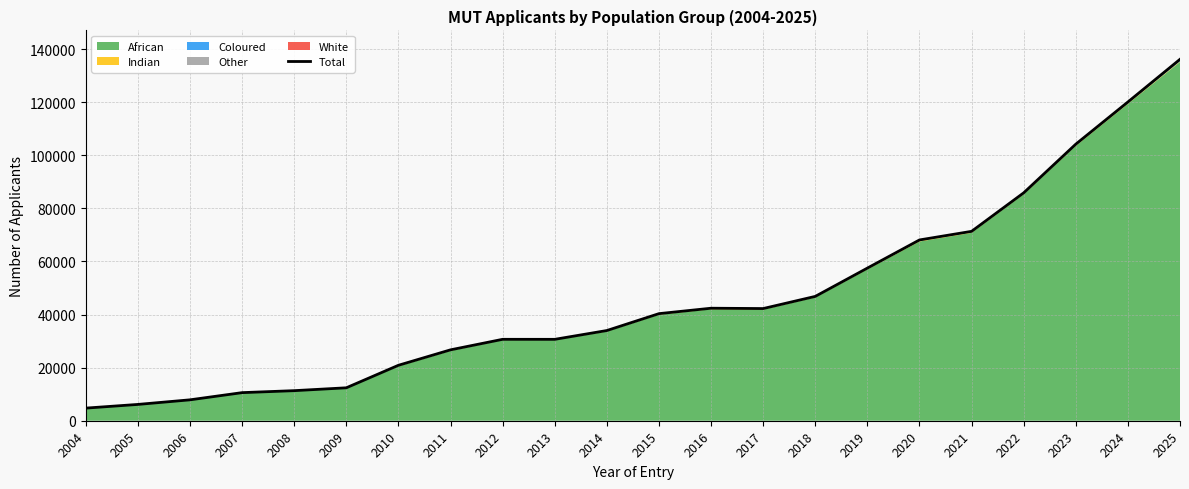

Is it true that the value at 2008 is 11327?

True